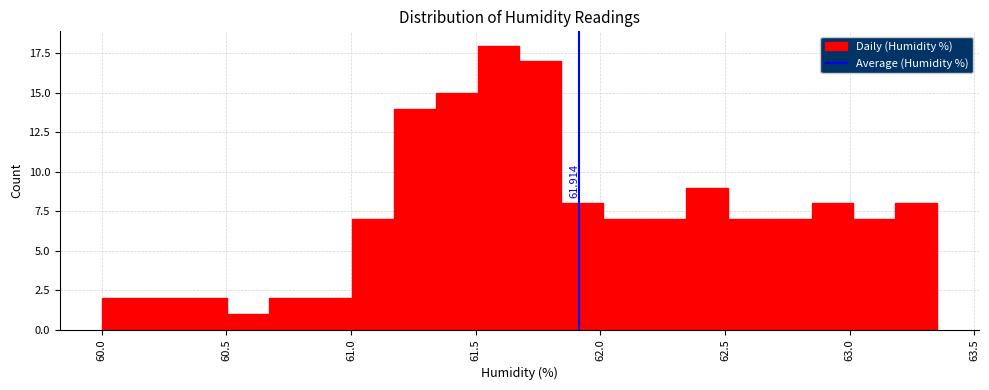

Read against the x-axis, roughly where is the centre of the tallest bar?

61.60